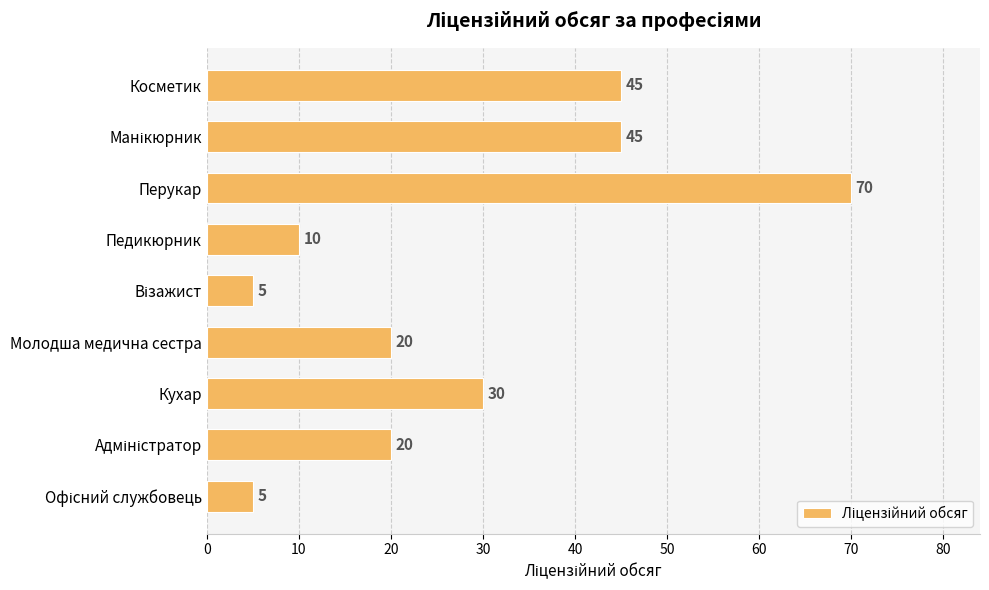

The chart shows a value of 45 at Косметик. True or false?

True